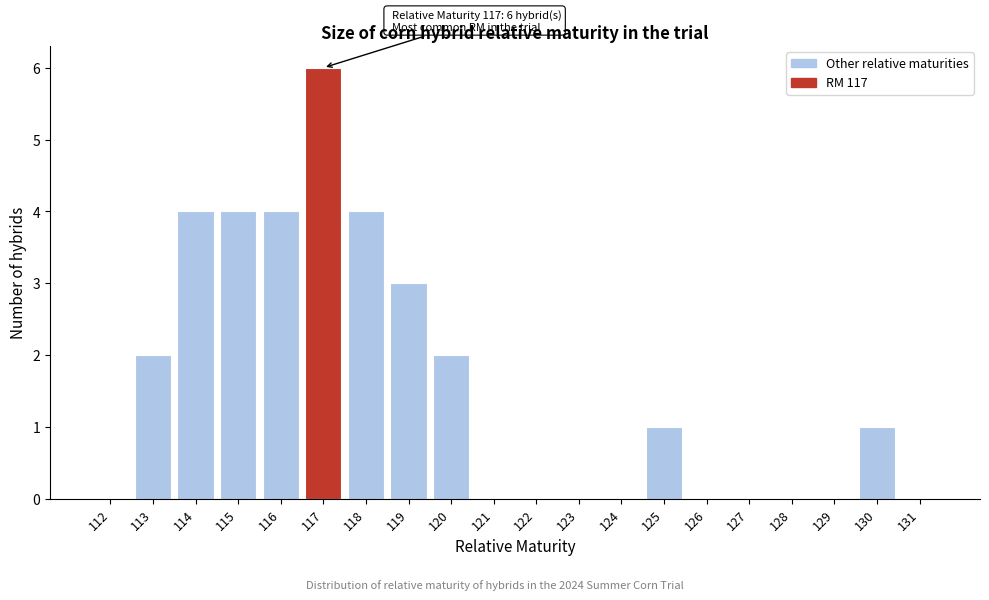

Reading left to right, what are all the values shown in this chart?

112=0	113=2	114=4	115=4	116=4	117=6	118=4	119=3	120=2	121=0	122=0	123=0	124=0	125=1	126=0	127=0	128=0	129=0	130=1	131=0